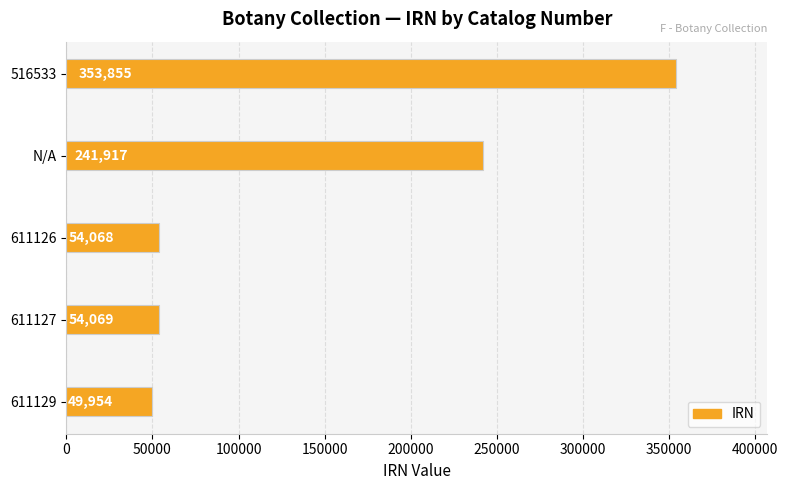

What is the average value?

150773